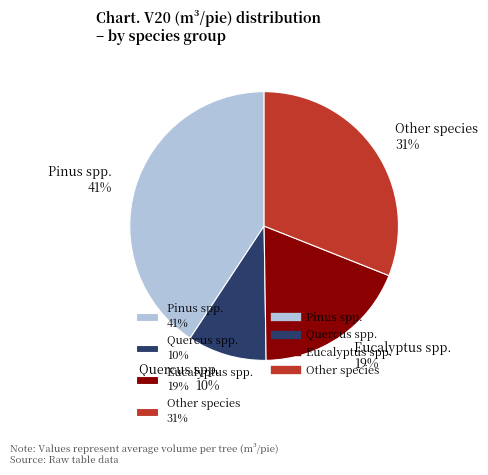

Is it true that Eucalyptus spp. 19% is 19% of the pie?

True